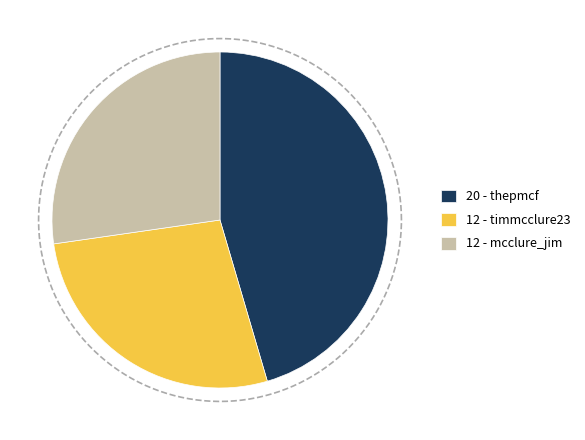

Between thepmcf and mcclure_jim, which is larger?

thepmcf